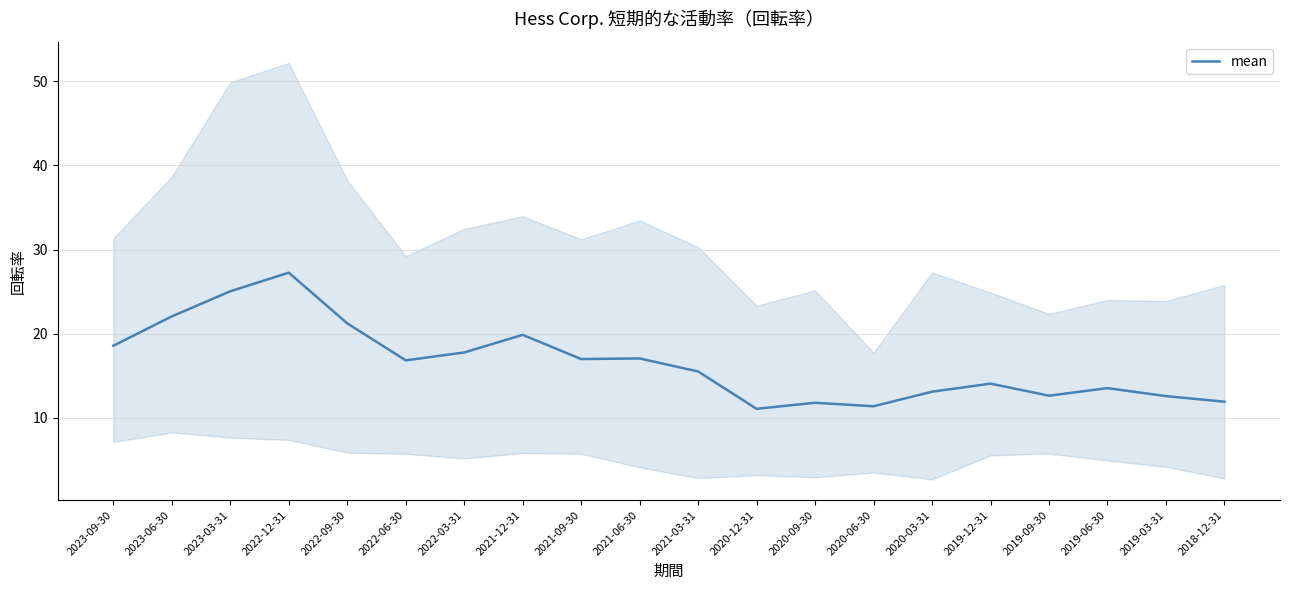

Approximately how many times larger is the value at 2022-06-30 compared to 2023-06-30?

0.8